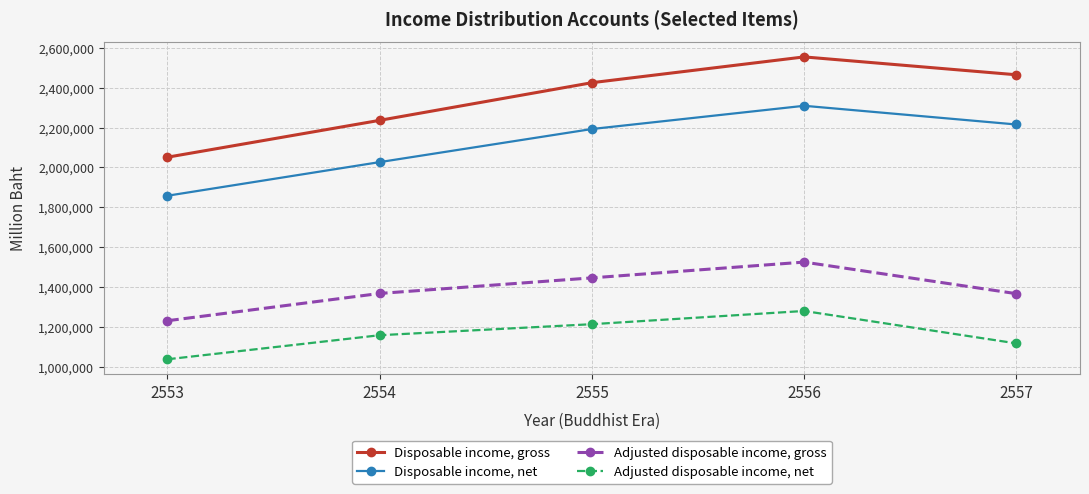

Read the Disposable income, net value at 2555, to the nearest 50.

2192500